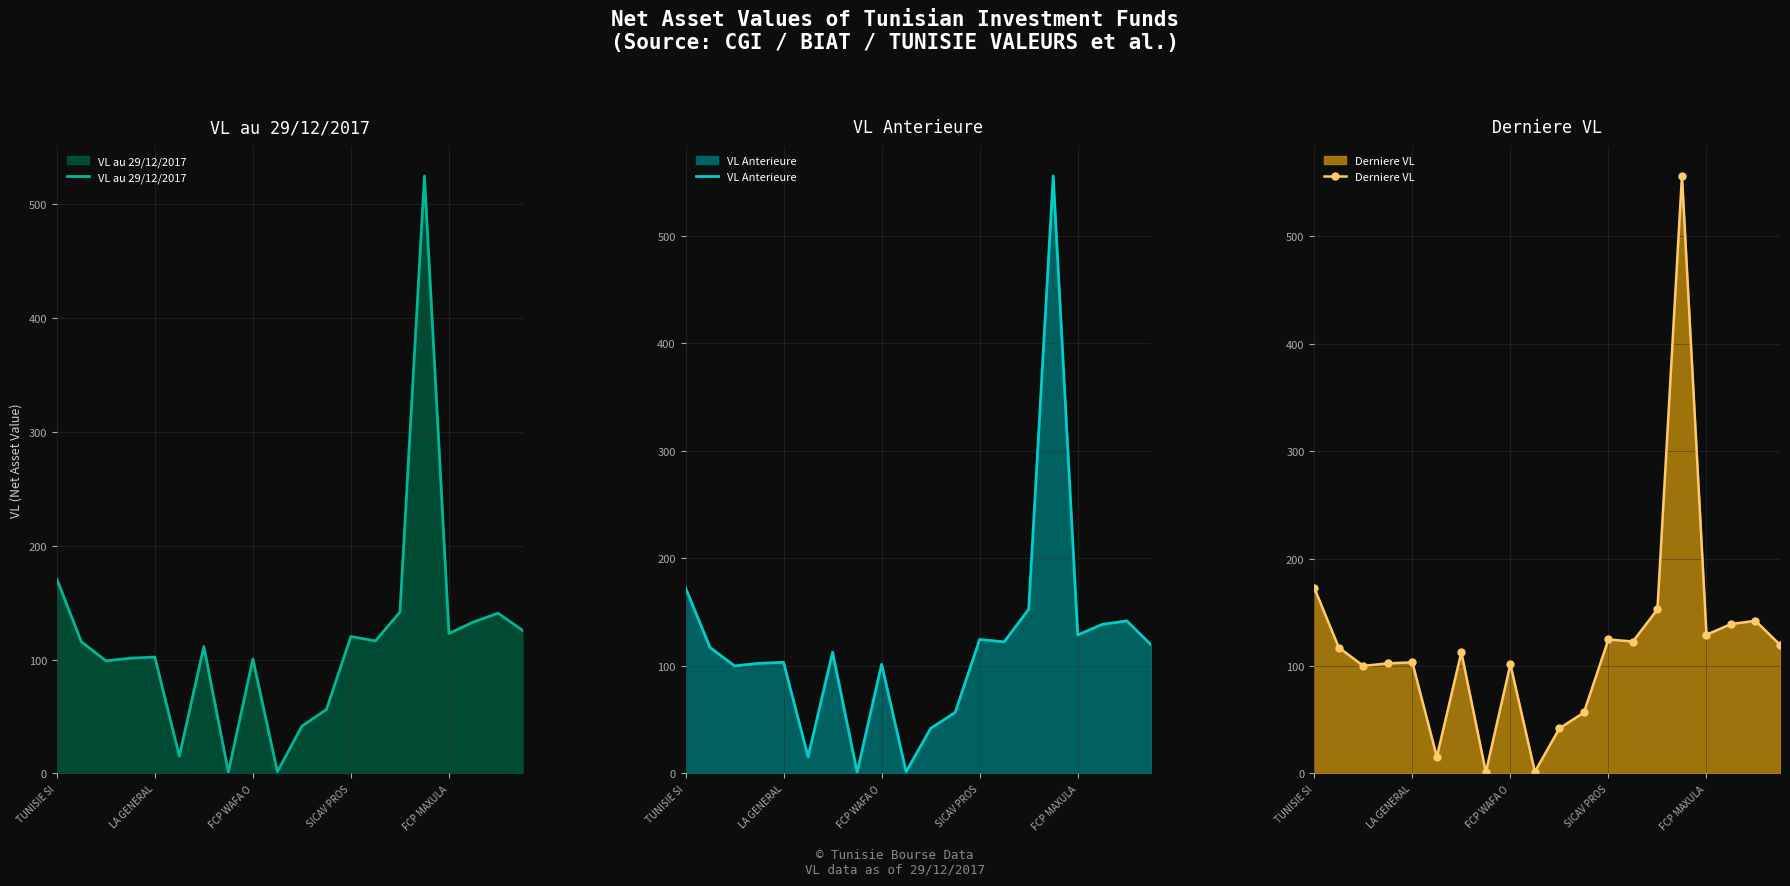

The value of VL au 29/12/2017 at FCP MAXULA is 122.9. True or false?

True